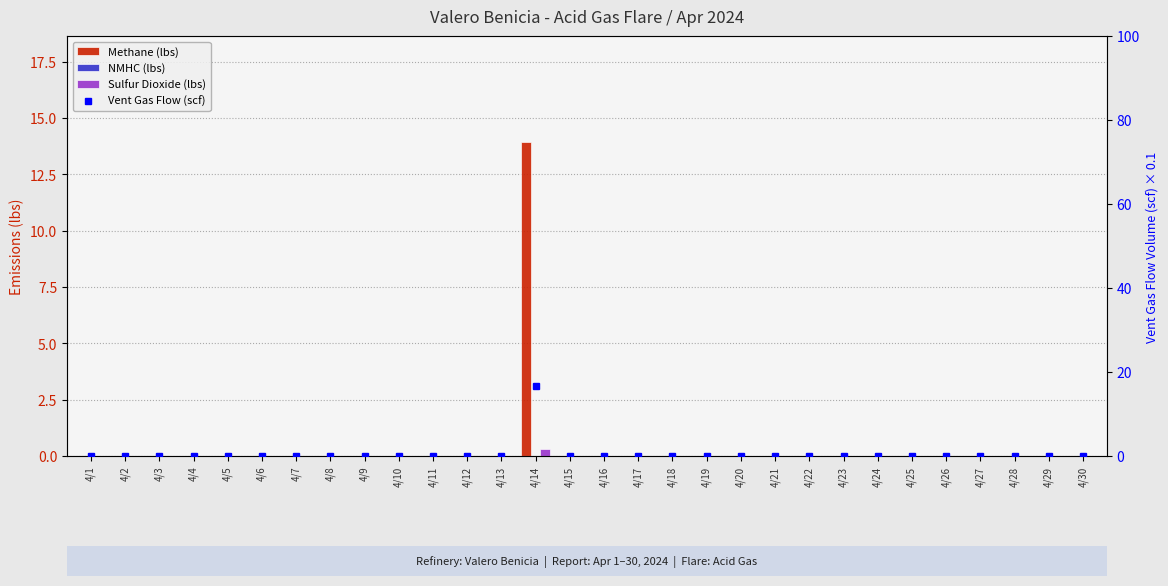

What is the average value of the Vent Gas Flow (scf) series?

0.6